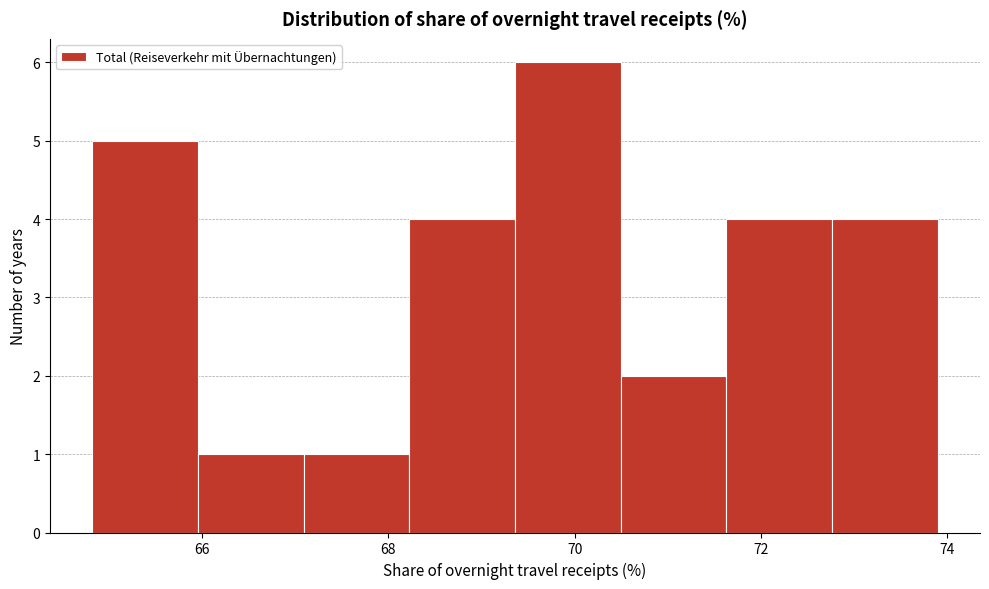

Reading left to right, list every bar in this chart as the range it spans on the x-axis followed by its height. Neither the bar edges nor the heights are printed on the chart, so give them approximately, as read against the axes.

64.8 to 66.0: 5
66.0 to 67.0: 1
67.0 to 68.2: 1
68.2 to 69.4: 4
69.4 to 70.4: 6
70.4 to 71.6: 2
71.6 to 72.8: 4
72.8 to 74.0: 4